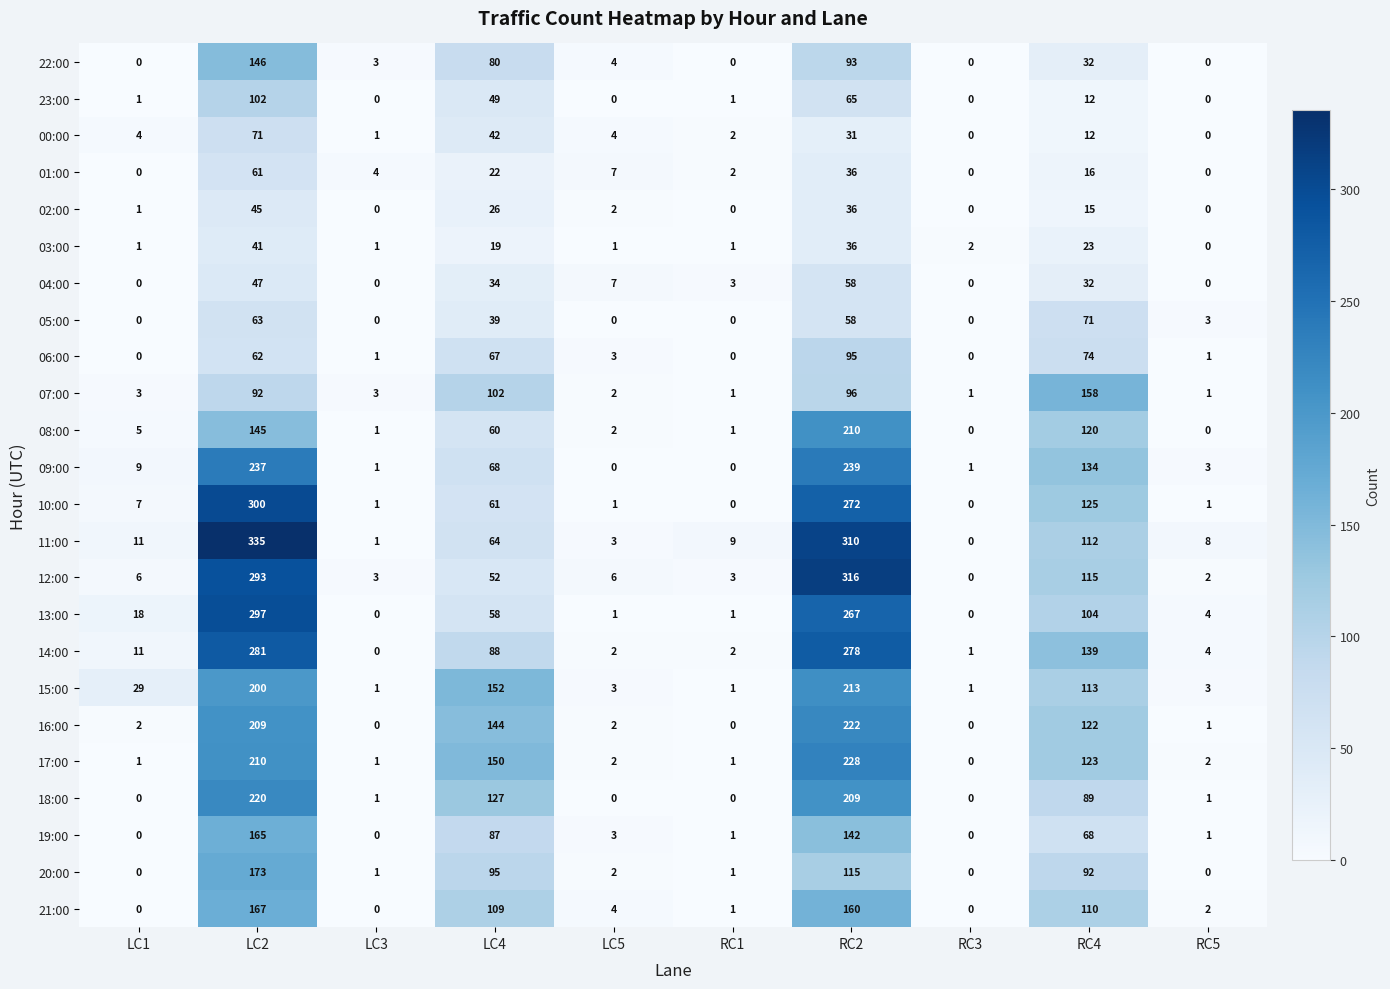

True or false: 15:00 has a value of 1 at RC3.

True